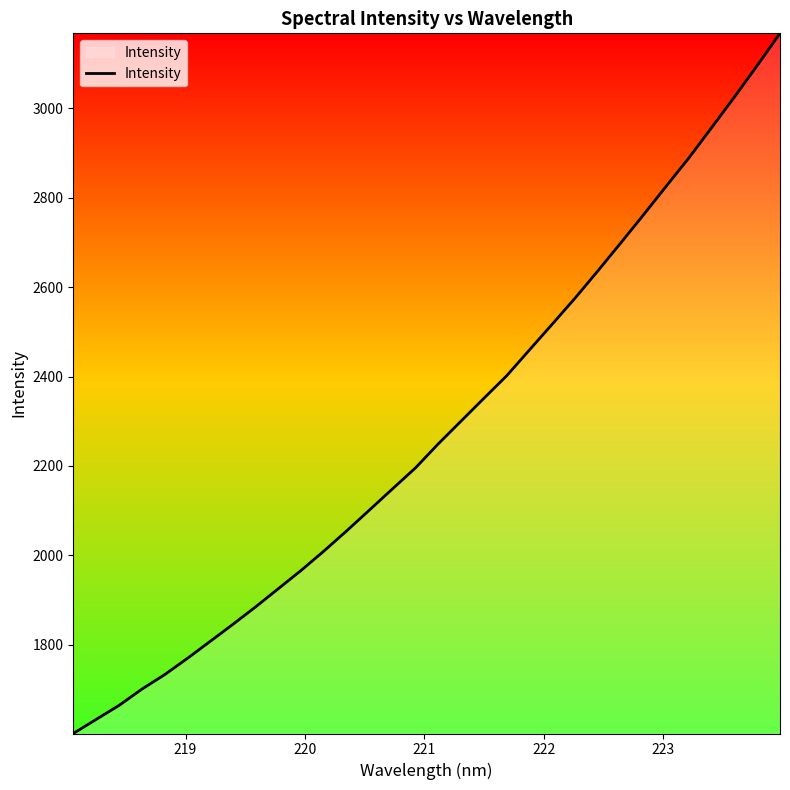

What is the smallest value displayed?

1601.4